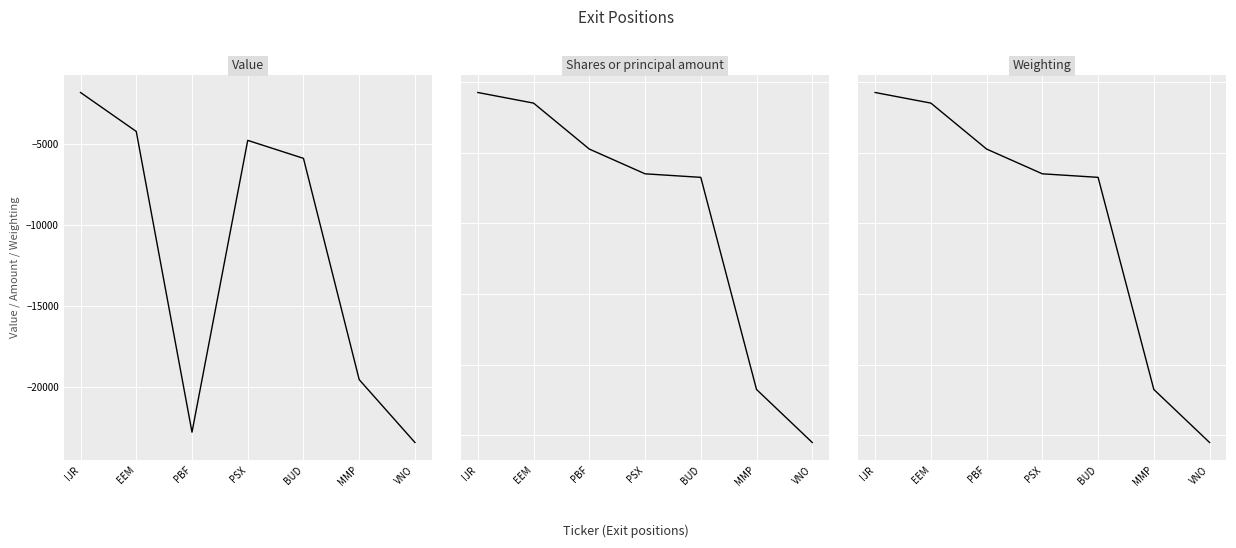

Which label corresponds to the smallest value in the chart?

VNO